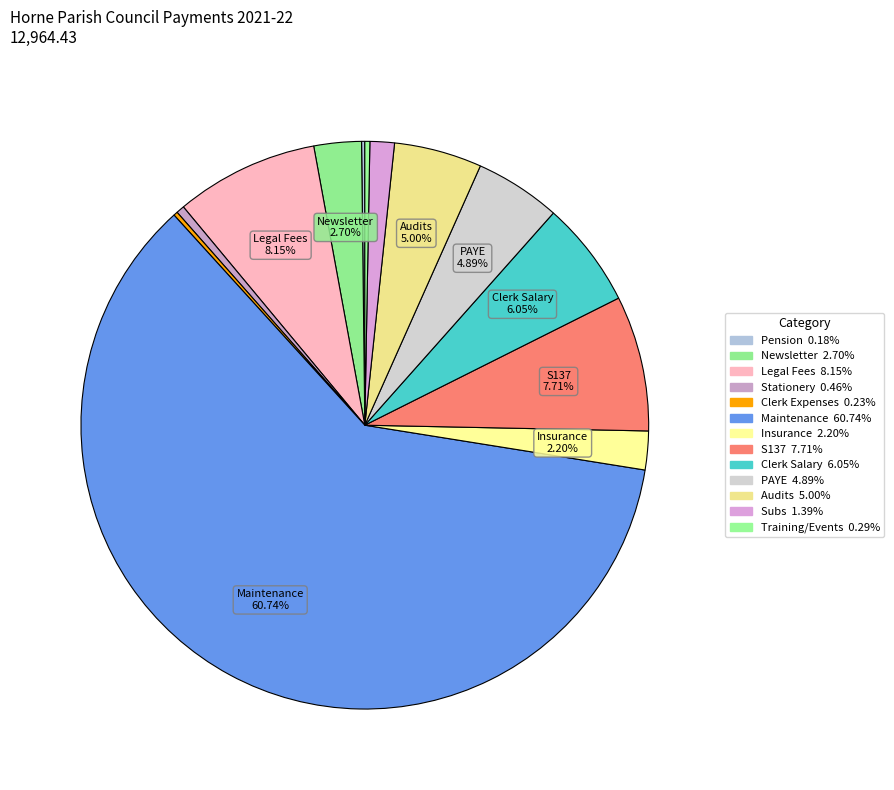

Count the number of slices in the pie.

13